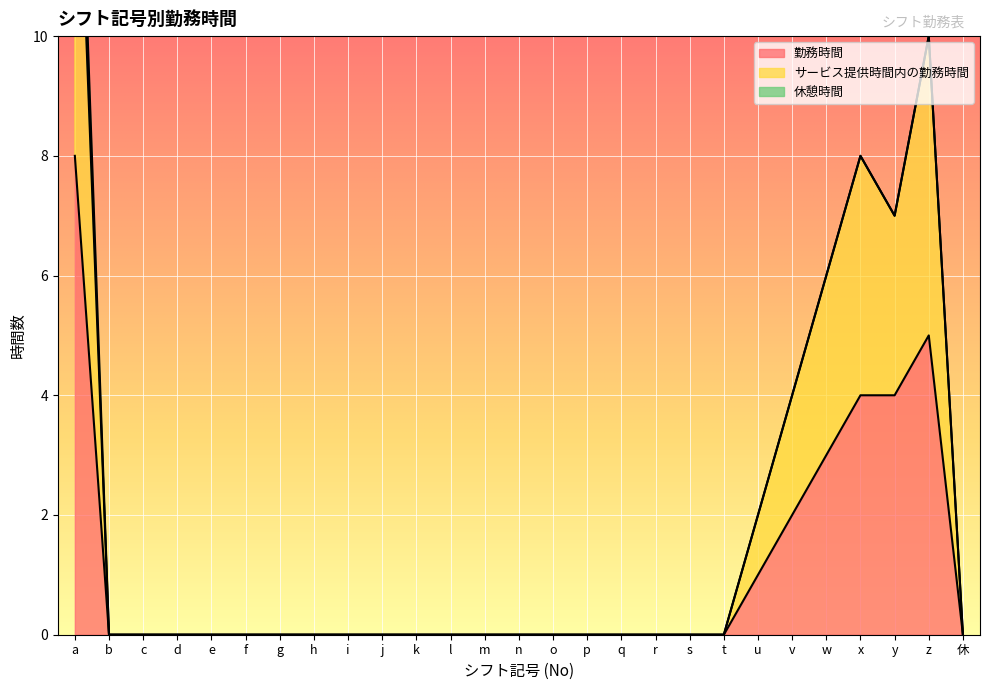

How many lines are shown in the chart?

2